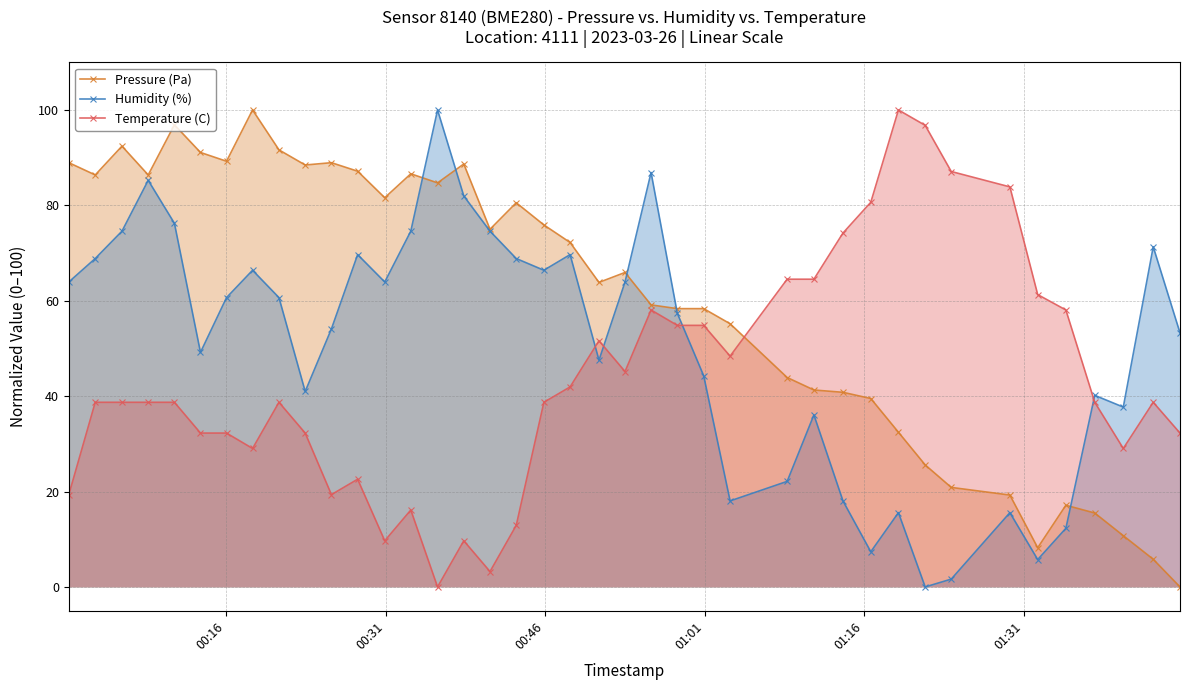

Reading left to right, list all the values displayed in this chart.

Pressure (Pa): 88.9	86.4	92.4	86.4	96.9	91.1	89.2	100.0	91.6	88.5	88.9	87.2	81.6	86.6	84.7	88.7	75.0	80.5	75.9	72.2	63.8	65.9	59.1	58.3	58.3	55.2	43.9	41.3	40.8	39.5	32.4	25.6	20.9	19.3	8.2	17.1	15.5	10.7	5.8	0.0
Humidity (%): 63.9	68.9	74.6	85.2	76.2	49.2	60.7	66.4	60.7	41.0	54.1	69.7	63.9	74.6	100.0	82.0	74.6	68.9	66.4	69.7	47.5	63.9	86.9	57.4	44.3	18.0	22.1	36.1	18.0	7.4	15.6	0.0	1.6	15.6	5.7	12.3	40.2	37.7	71.3	53.3
Temperature (C): 19.4	38.7	38.7	38.7	38.7	32.3	32.3	29.0	38.7	32.3	19.4	22.6	9.7	16.1	0.0	9.7	3.2	12.9	38.7	41.9	51.6	45.2	58.1	54.8	54.8	48.4	64.5	64.5	74.2	80.6	100.0	96.8	87.1	83.9	61.3	58.1	38.7	29.0	38.7	32.3